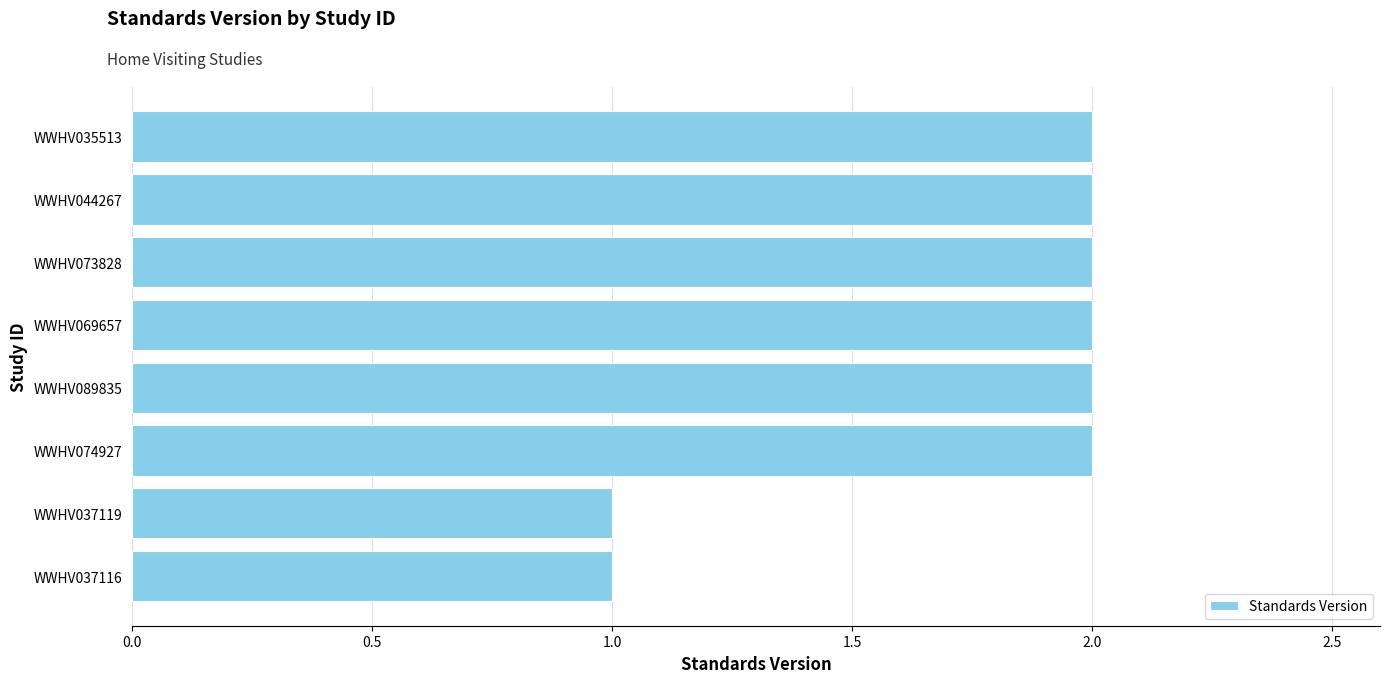

Which has a higher value, WWHV073828 or WWHV037119?

WWHV073828